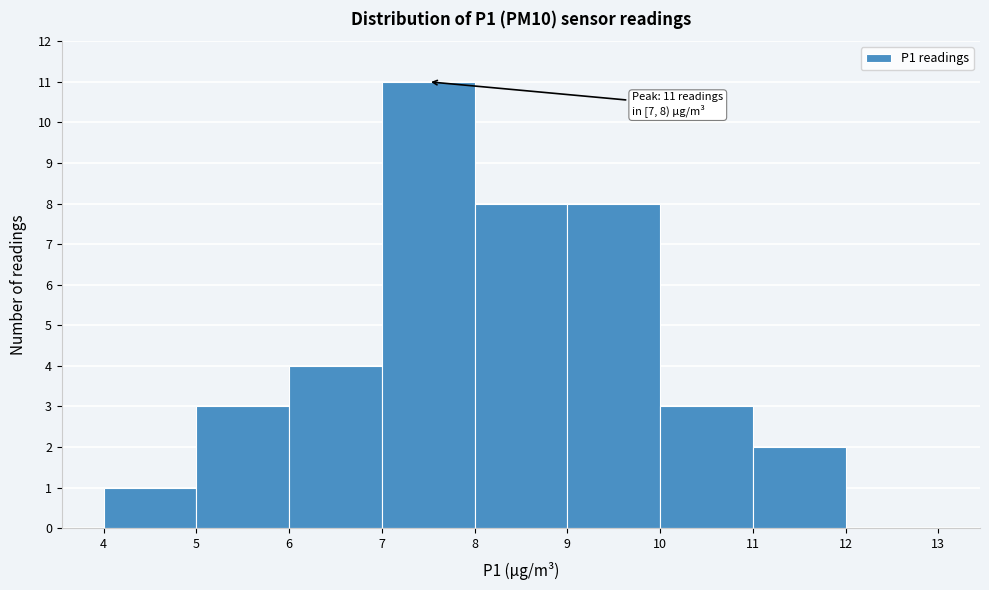

Which range on the x-axis has the tallest bar?

7 to 8